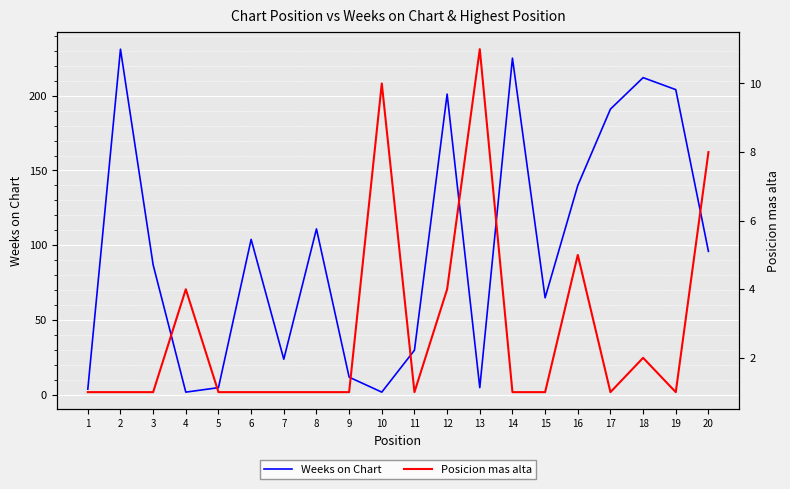

How many categories are shown in the chart?

20